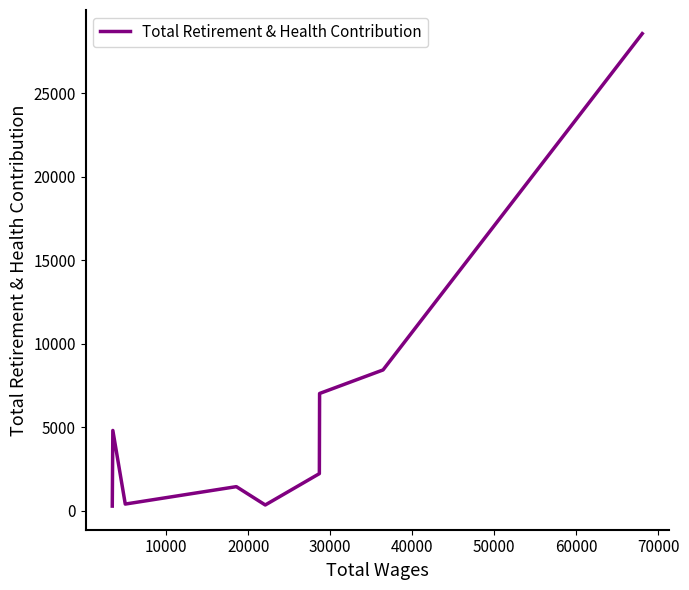

What is the maximum value shown in the chart?

28567